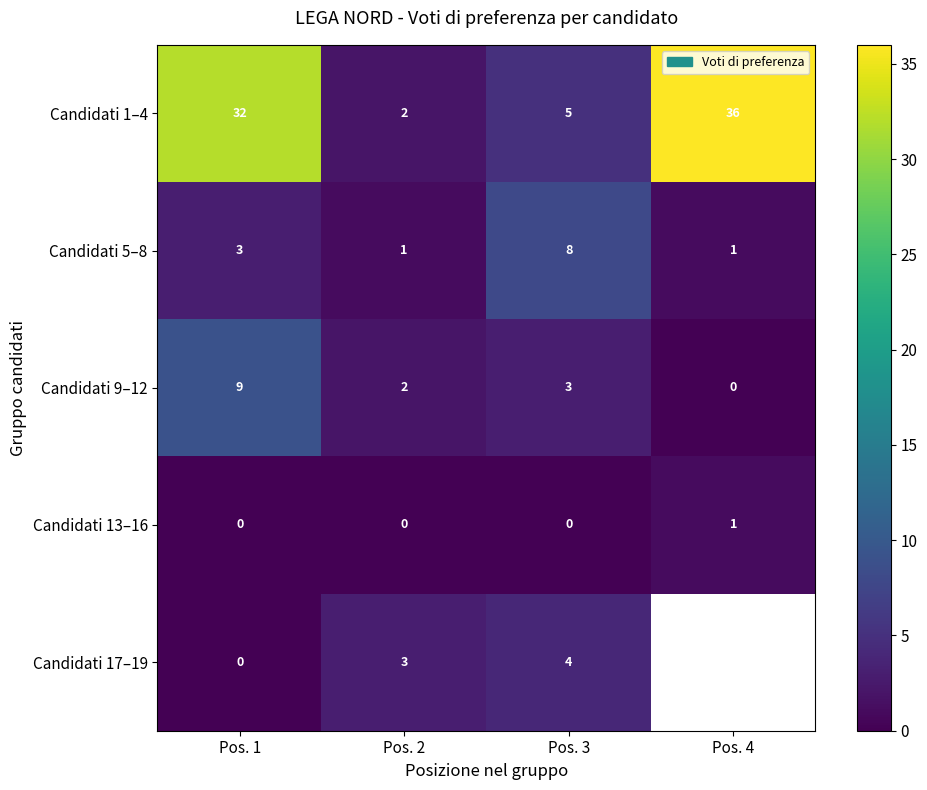

At which category is the sum across all series the highest?

Pos. 1